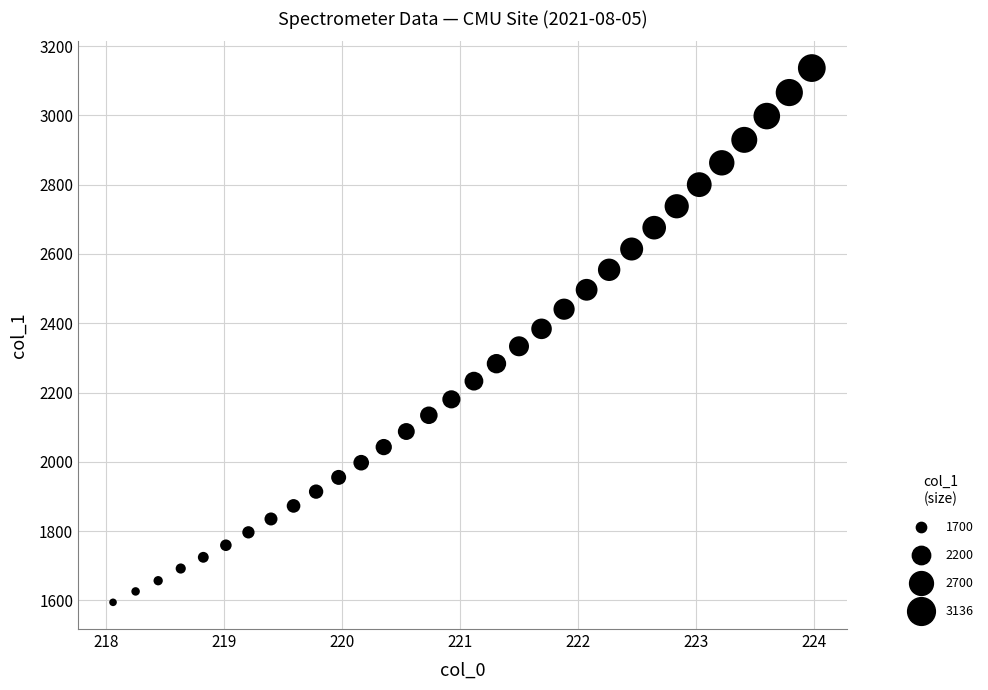

What is the range of Y values (max minus min)?

1541.9